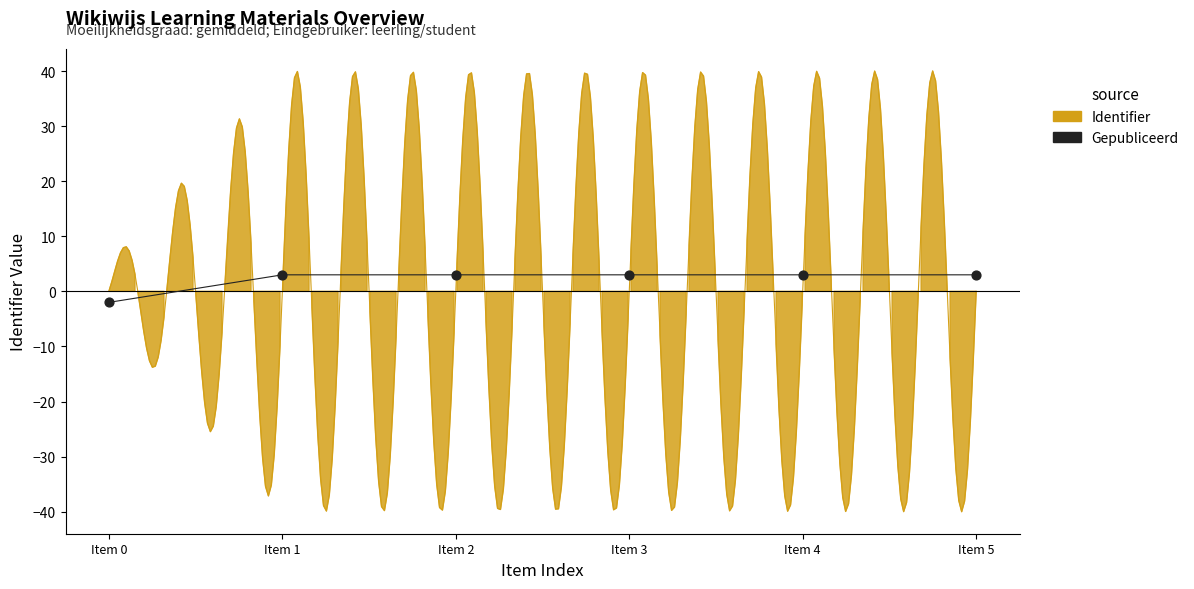

What Y value in the scatter plot is closest to 0?

-2.0